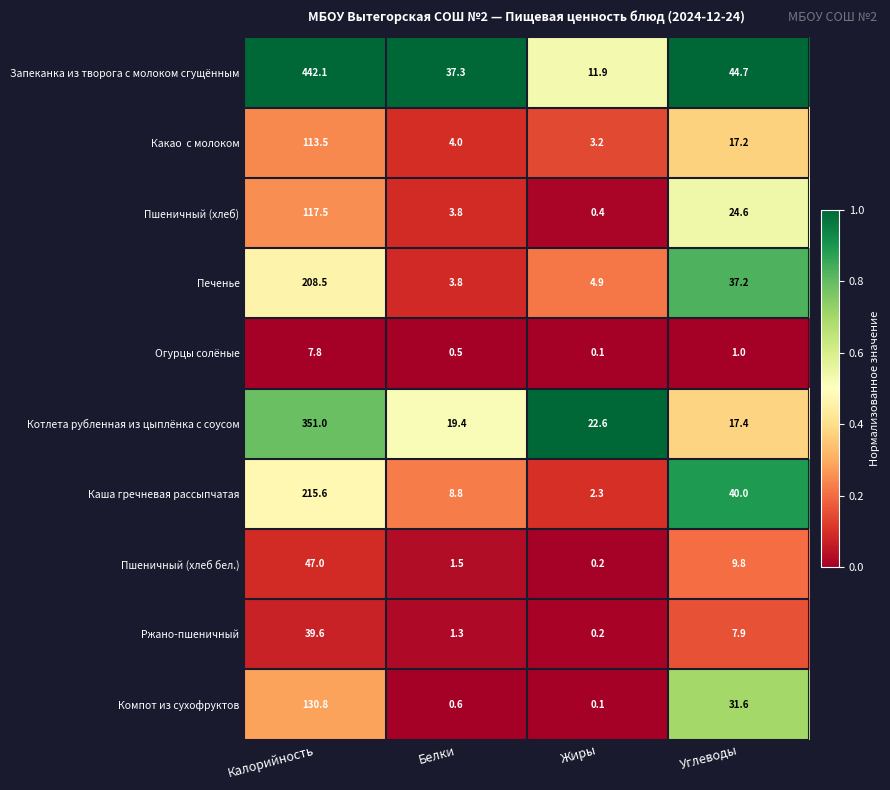

At which category is the sum across all series the highest?

Калорийность